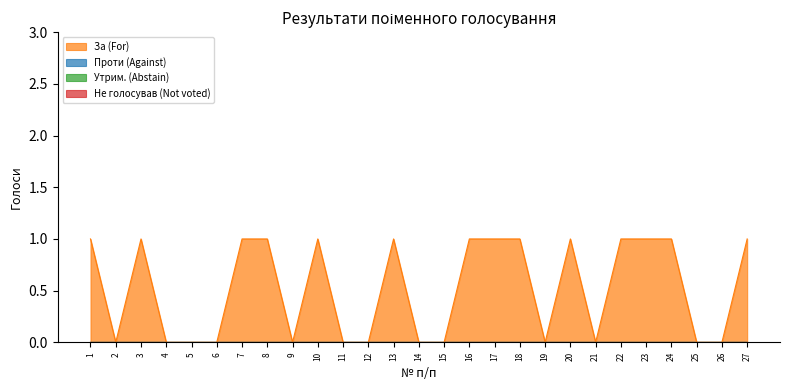

List the series in order of their peak value, lowest first.

Проти (Against), Утрим. (Abstain), Не голосував (Not voted), За (For)